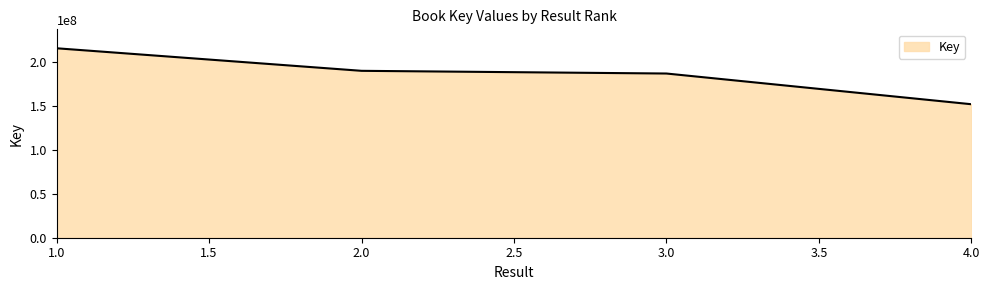

Which has a higher value, 4.0 or 3.0?

3.0